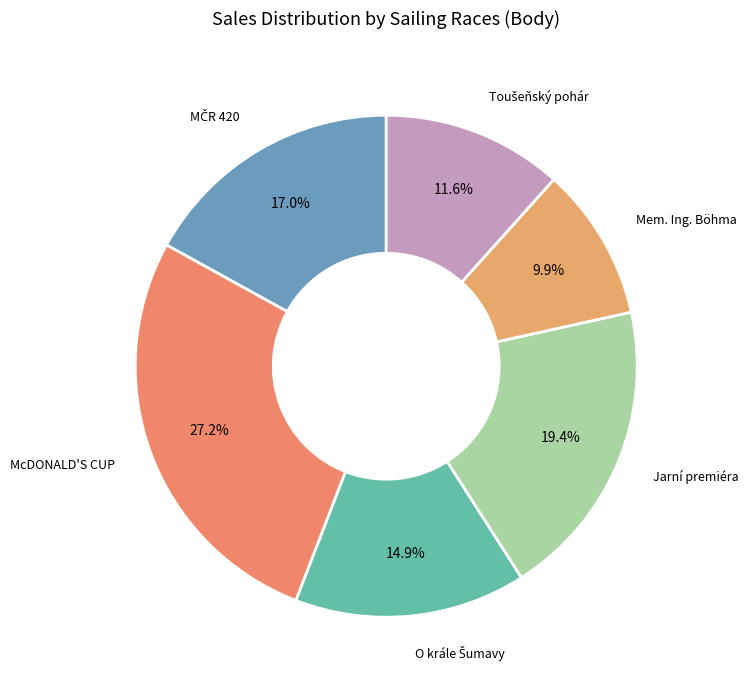

How many slices are in this pie chart?

6